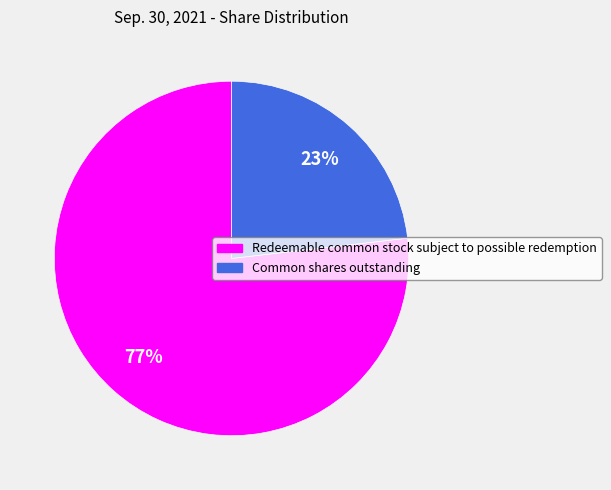

Does any single category account for the majority?

Yes